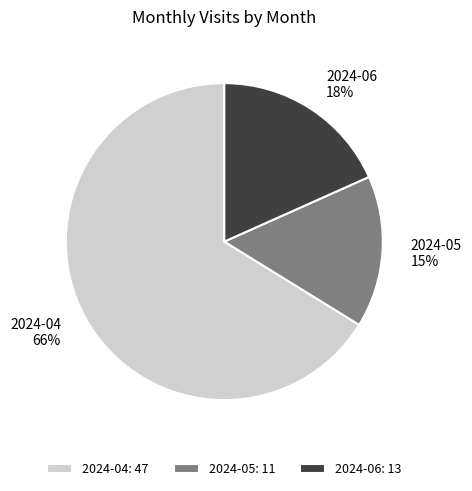

To the nearest percent, what is the combined percentage of 2024-05 and 2024-04?

82%